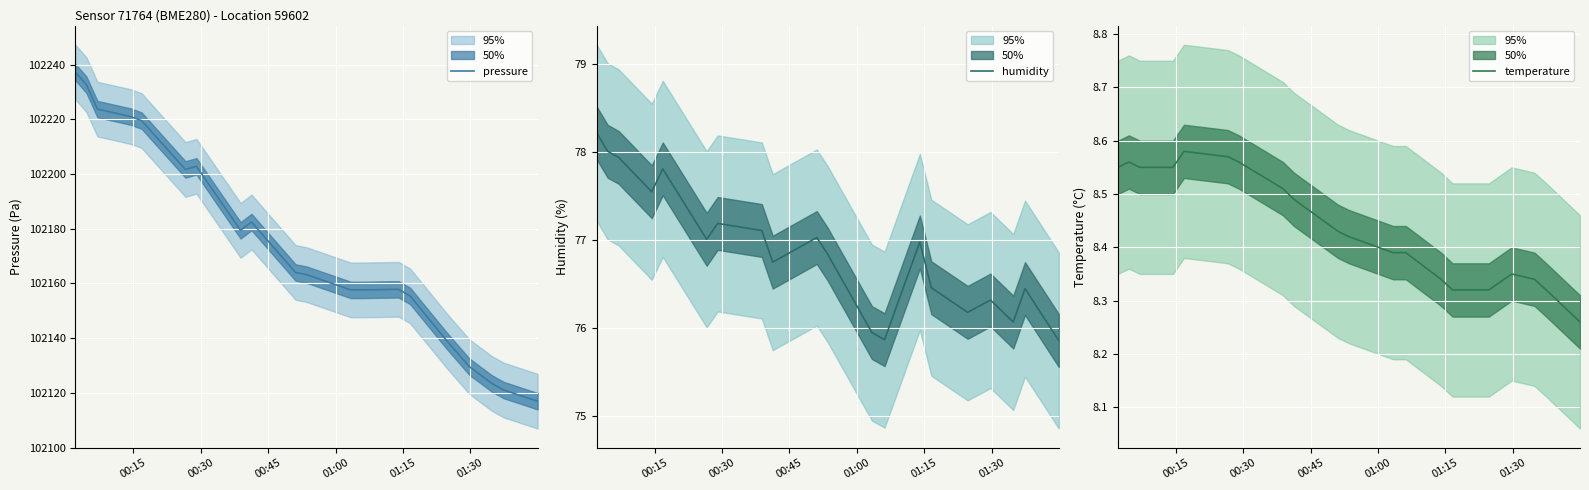

Which series has the largest total across all categories?

pressure